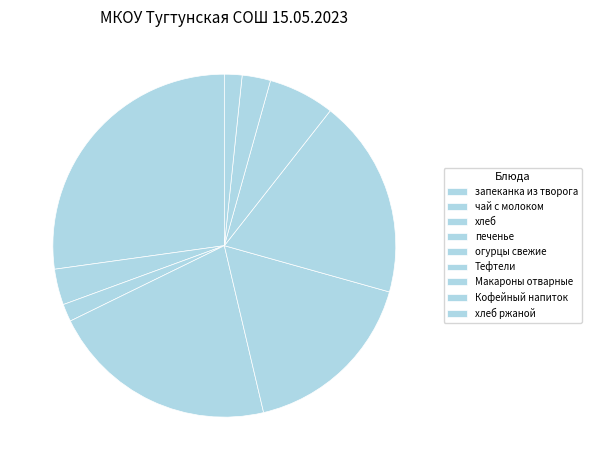

What is the largest slice in the pie chart?

запеканка из творога